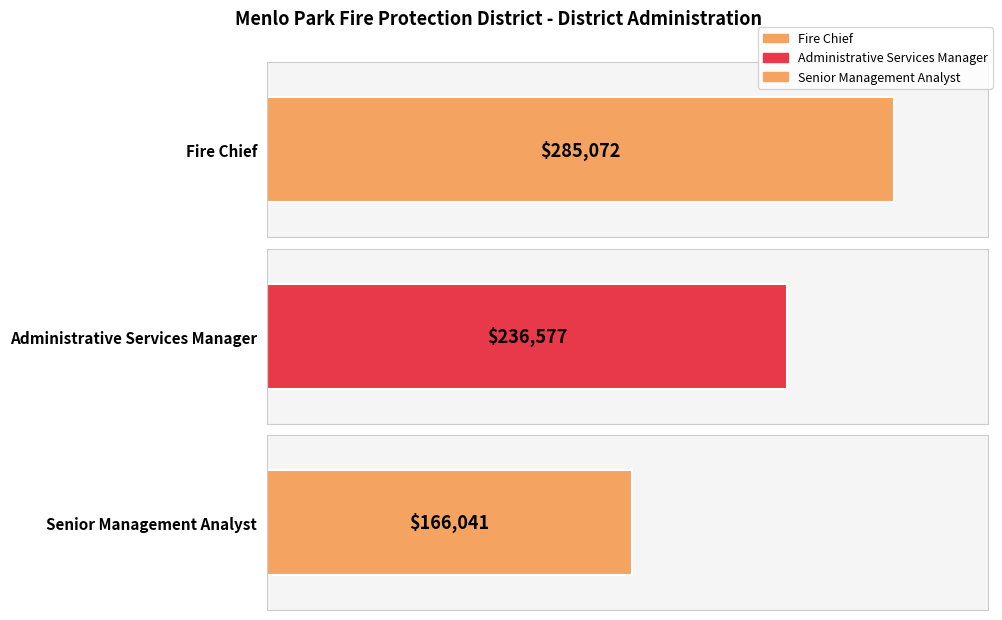

List the labels in order of value, largest first.

Fire Chief, Administrative Services Manager, Senior Management Analyst